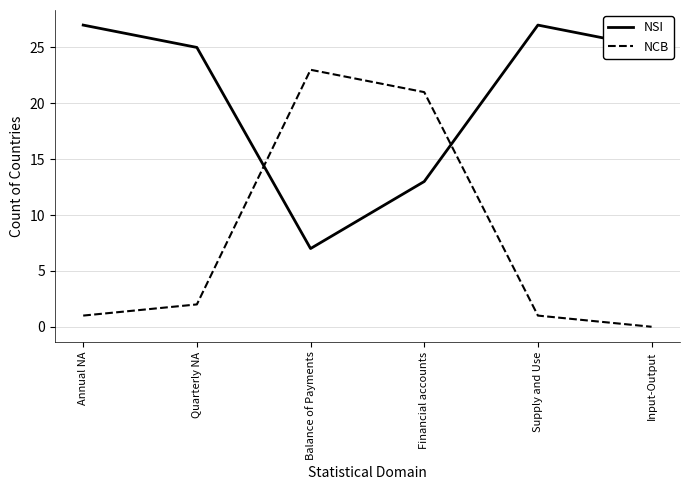

What is the total value across all series at Financial accounts?

34